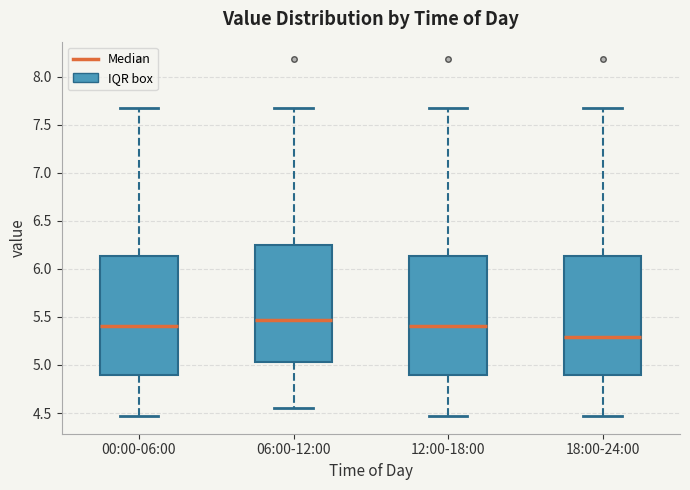

Reading left to right, read every box against the y-axis: the position of its median line, the range the box covers, and the ends of its whiskers. The values are not printed on the chart, so give them approximately, as read against the axis.

00:00-06:00: median 5.40, box 4.90 to 6.15, whiskers 4.45 to 7.70
06:00-12:00: median 5.45, box 5.05 to 6.25, whiskers 4.55 to 7.70
12:00-18:00: median 5.40, box 4.90 to 6.15, whiskers 4.45 to 7.70
18:00-24:00: median 5.30, box 4.90 to 6.15, whiskers 4.45 to 7.70